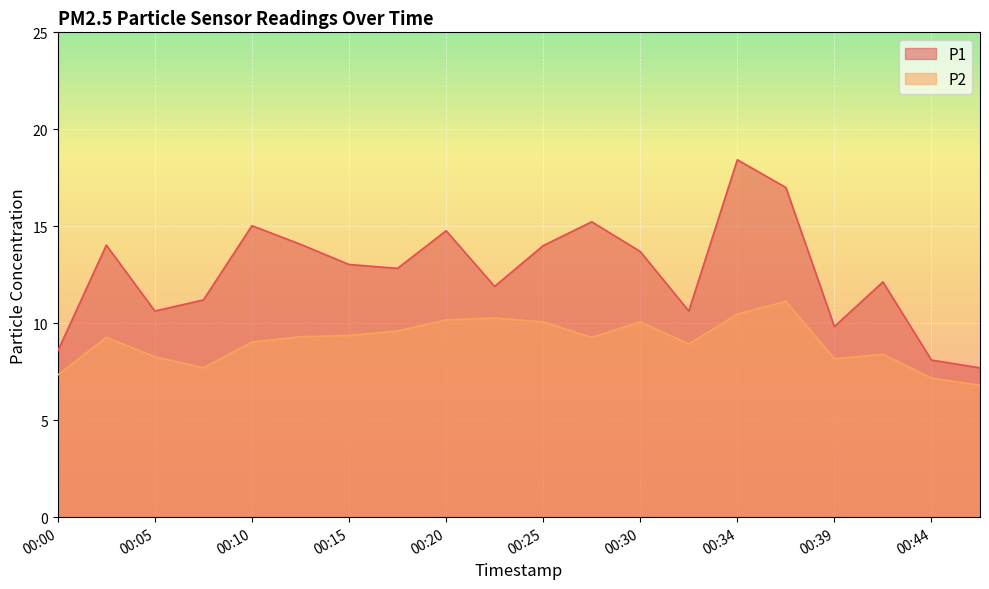

The value of P1 at 00:10 is 15.0. True or false?

True